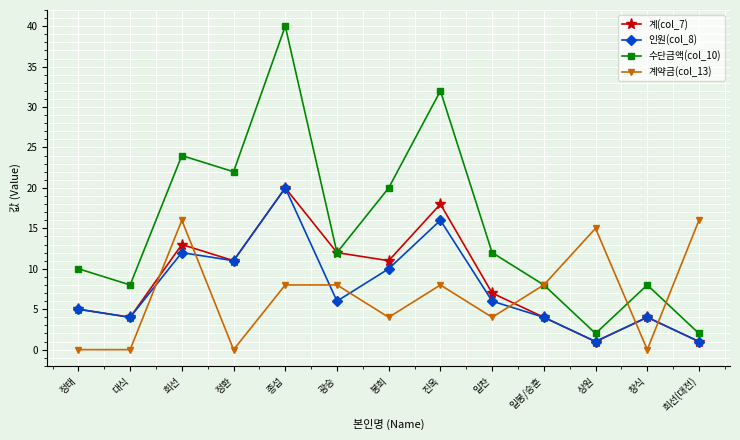

At which label does 인원(col_8) reach its peak?

종섭